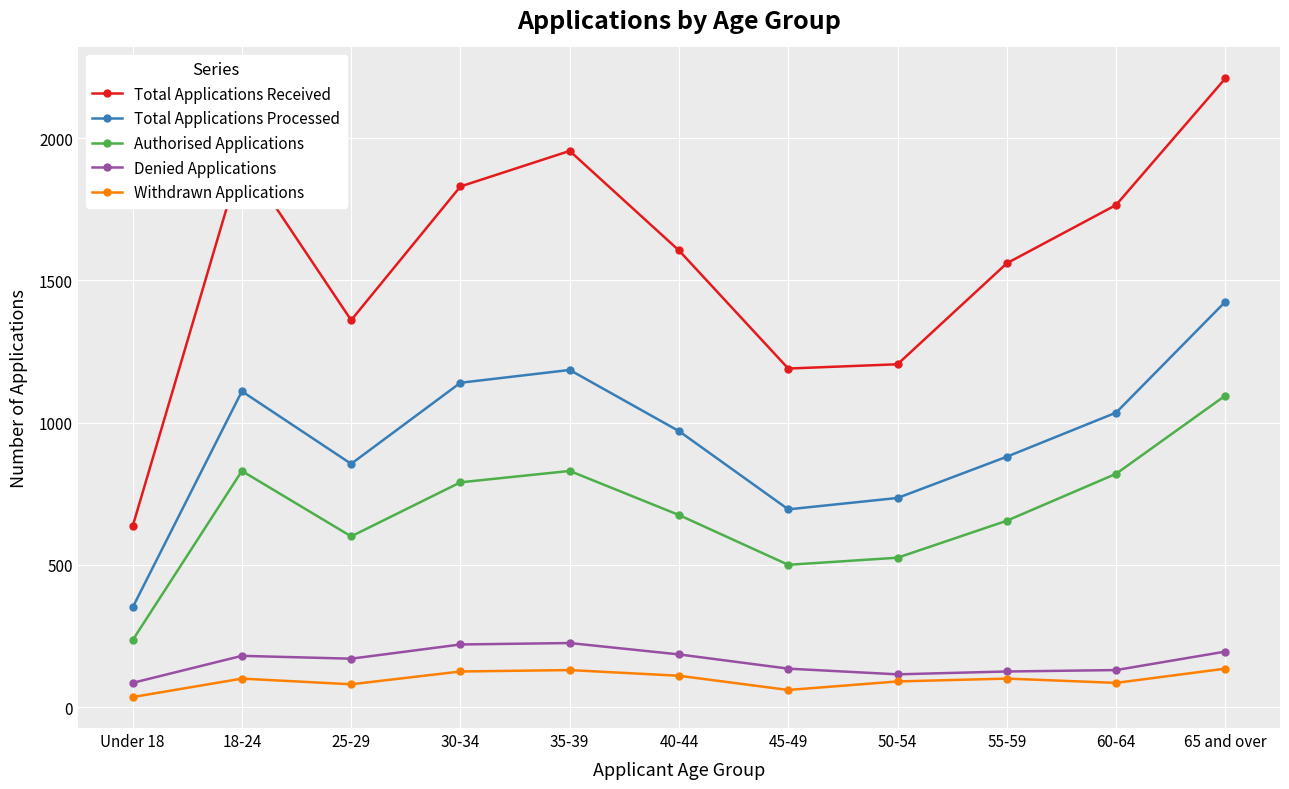

What is the label of the 5th point from the right?

45-49